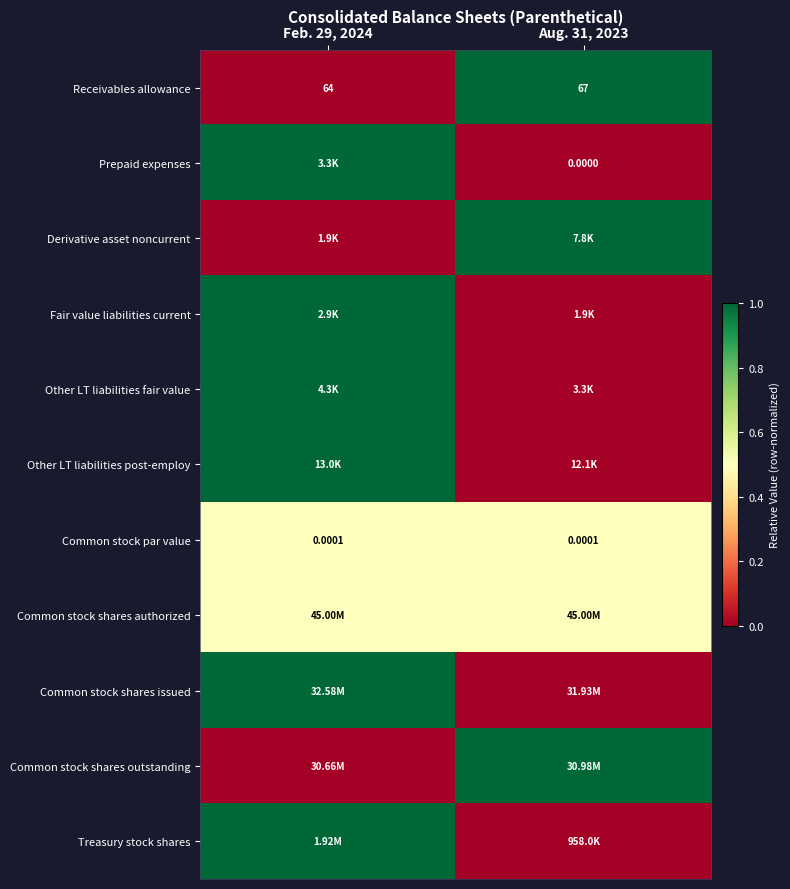

How many values in the Receivables allowance series are below 67?

1